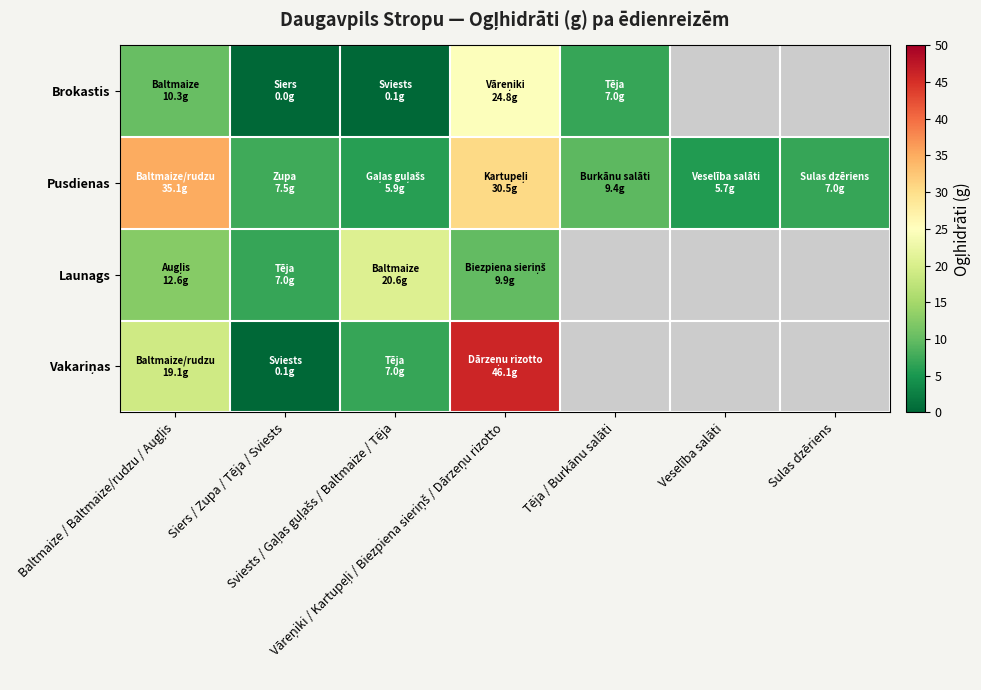

Which series has the largest total across all categories?

Pusdienas